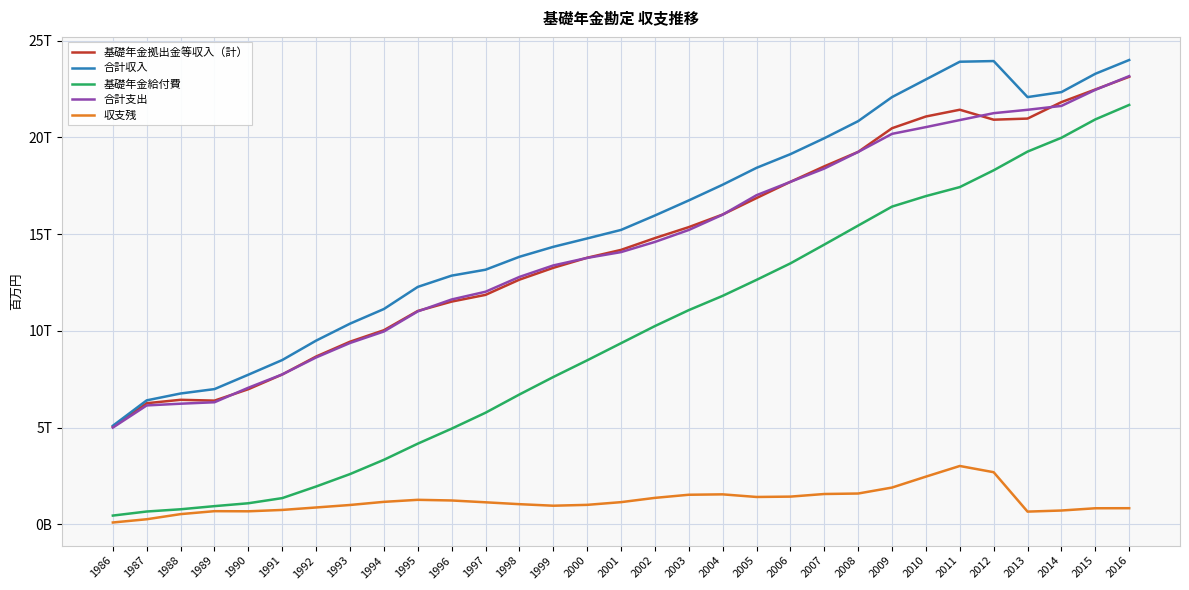

True or false: 合計収入 has more than 1 interior local peaks.

False